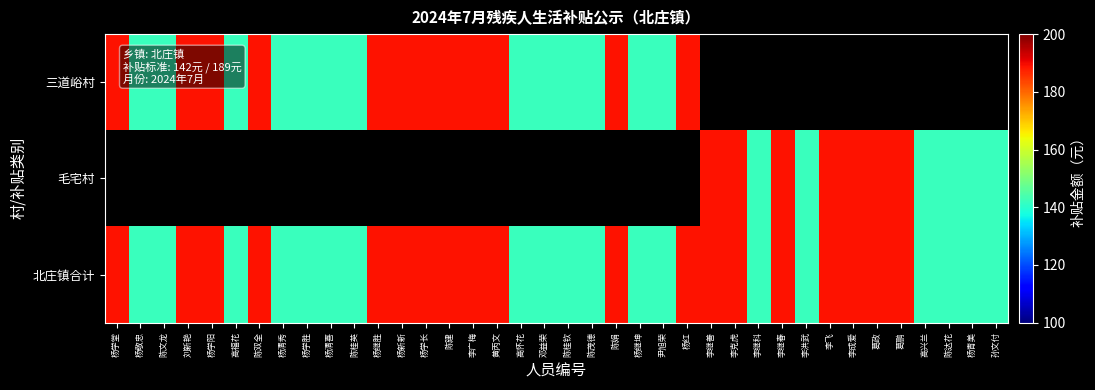

List the series in order of their overall mean, lowest first.

三道峪村, 毛宅村, 北庄镇合计